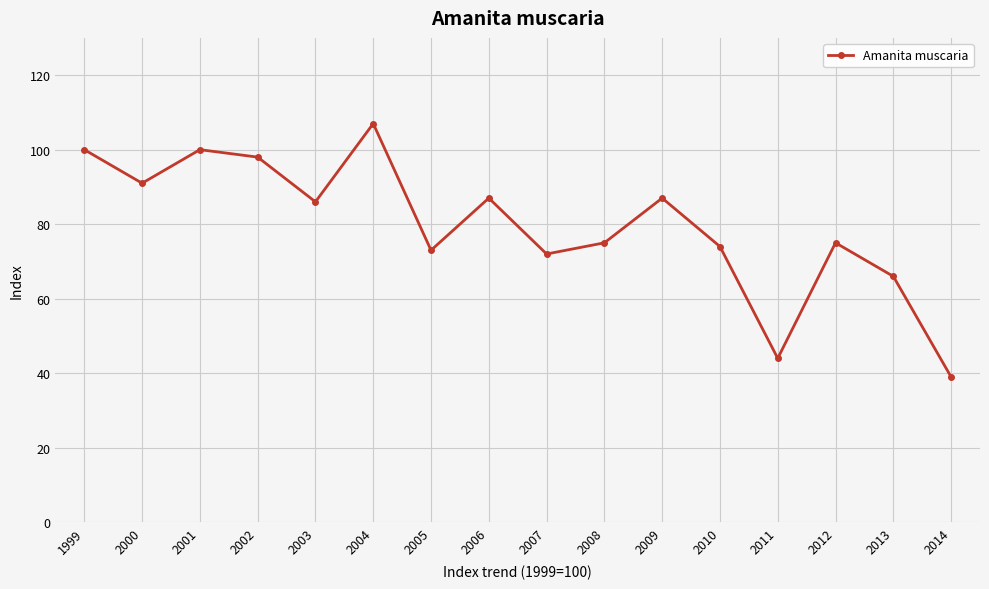

What is the value of the 8th point from the left?

87